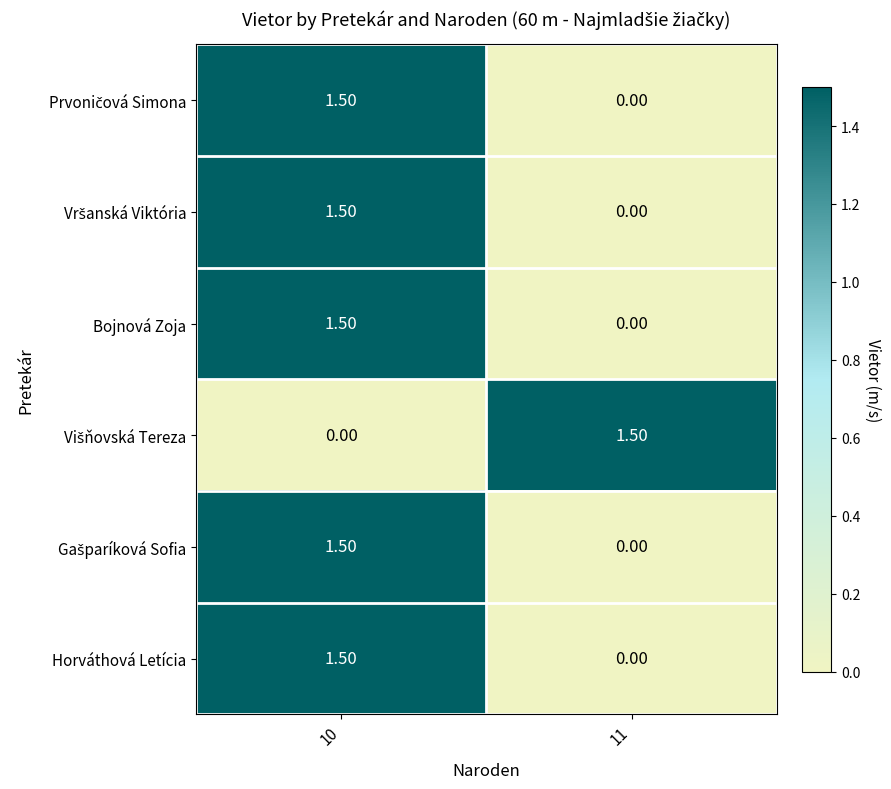

Count the number of data series in this chart.

6